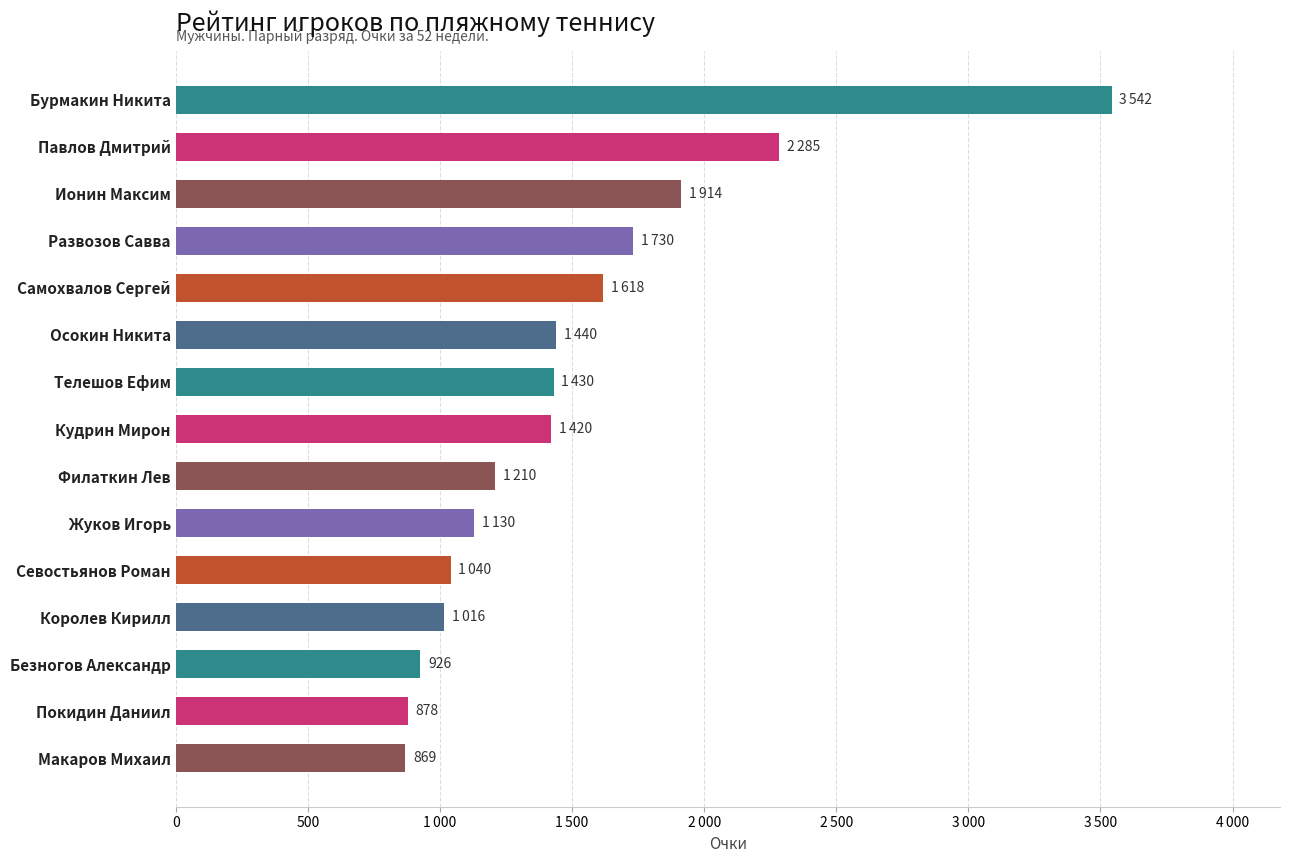

Are the bars horizontal?

Yes